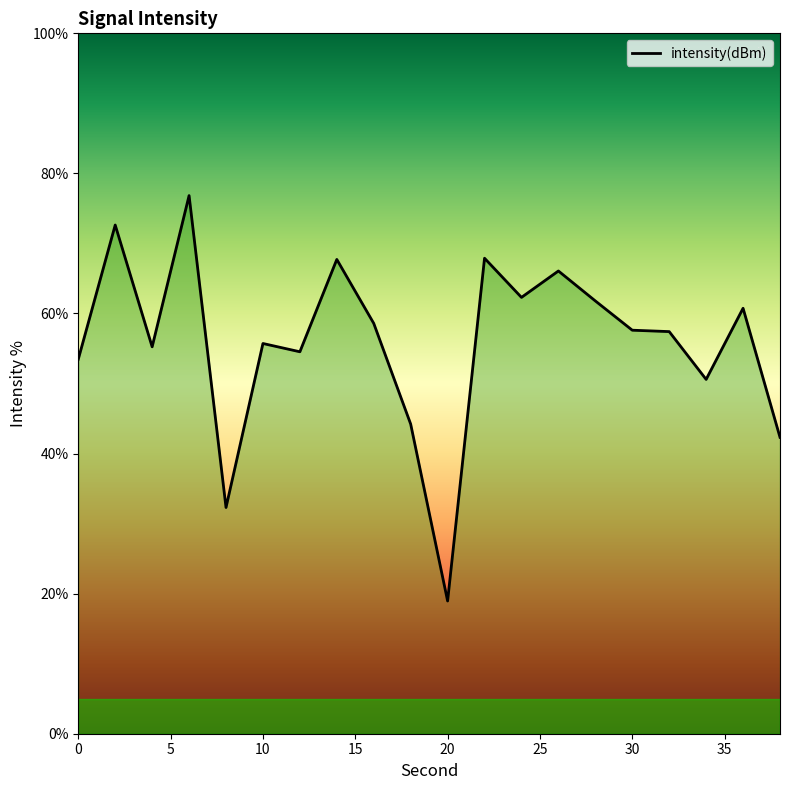

What is the difference between the maximum and minimum values?

57.9